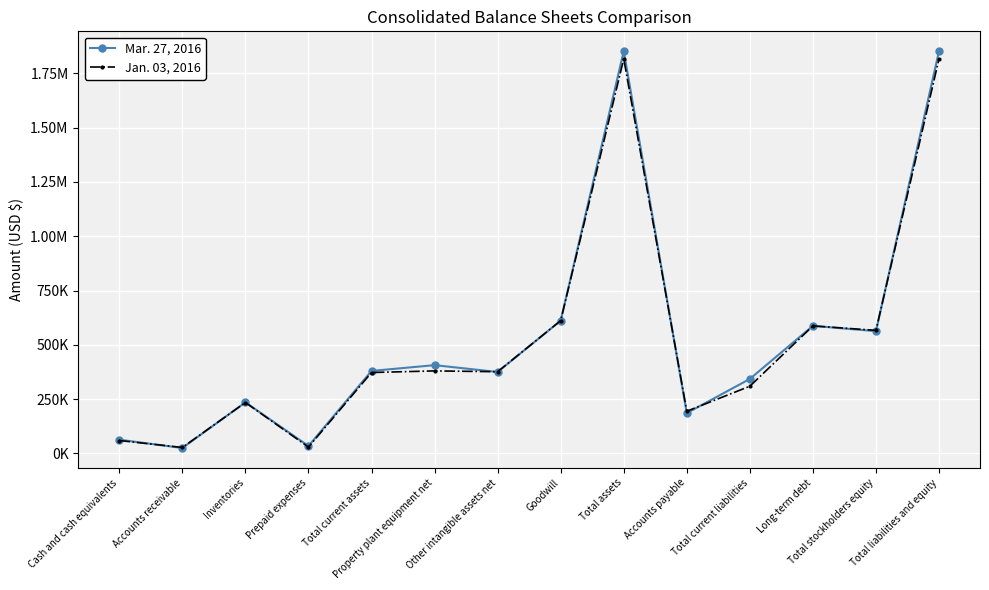

Does the chart have visible grid lines?

Yes